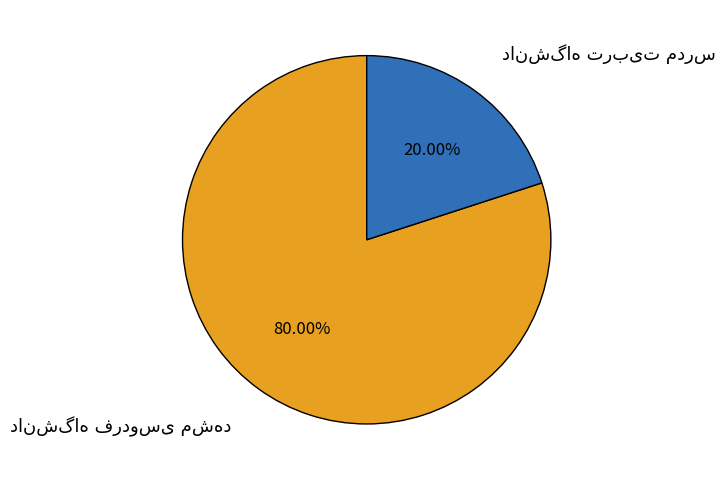

Is there a majority slice in this chart?

Yes